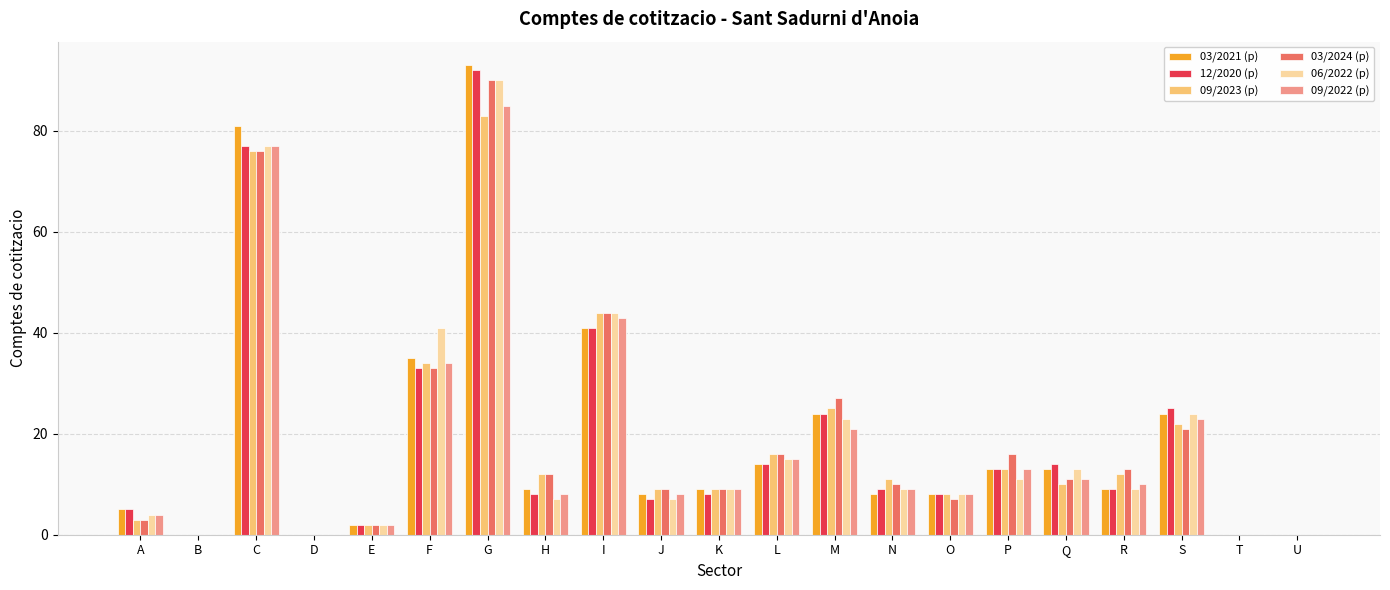

Which series has the widest spread of values?

03/2021 (p)